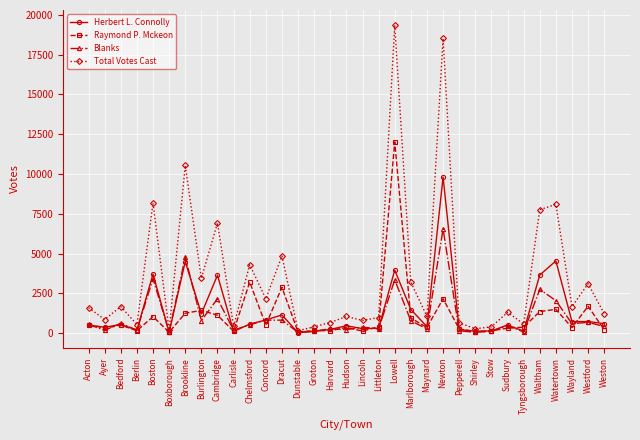

Is it true that Herbert L. Connolly equals 2200 at Lowell?

False